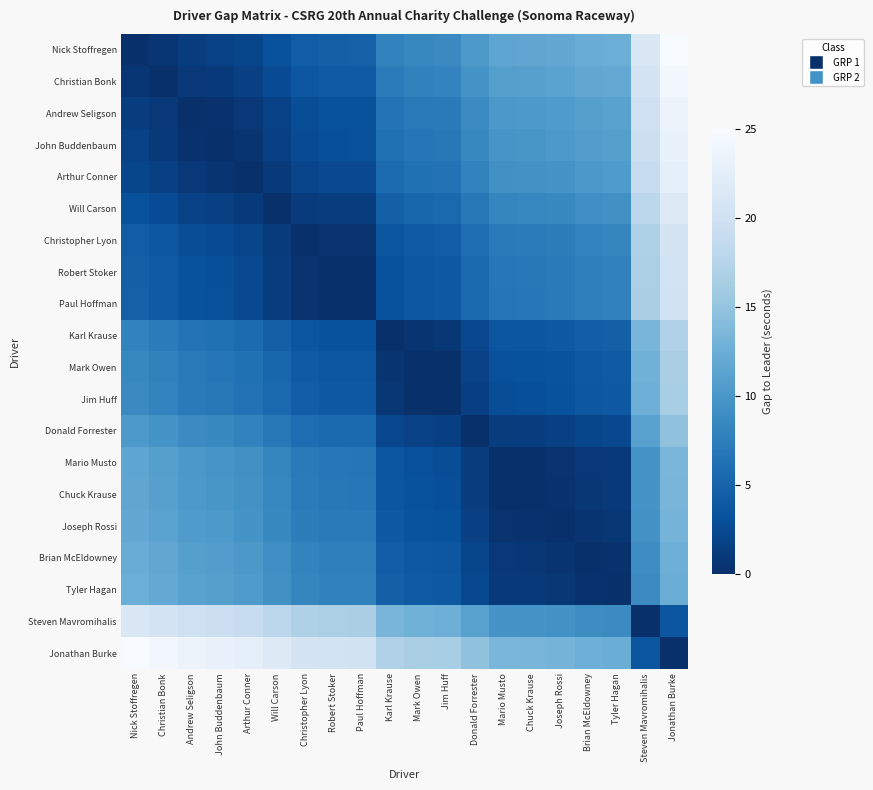

Rank the series by their maximum value, from lowest to highest.

Tyler Hagan, Brian McEldowney, Joseph Rossi, Chuck Krause, Mario Musto, Donald Forrester, Jim Huff, Mark Owen, Karl Krause, Paul Hoffman, Robert Stoker, Christopher Lyon, Steven Mavromihalis, Will Carson, Arthur Conner, John Buddenbaum, Andrew Seligson, Christian Bonk, Nick Stoffregen, Jonathan Burke